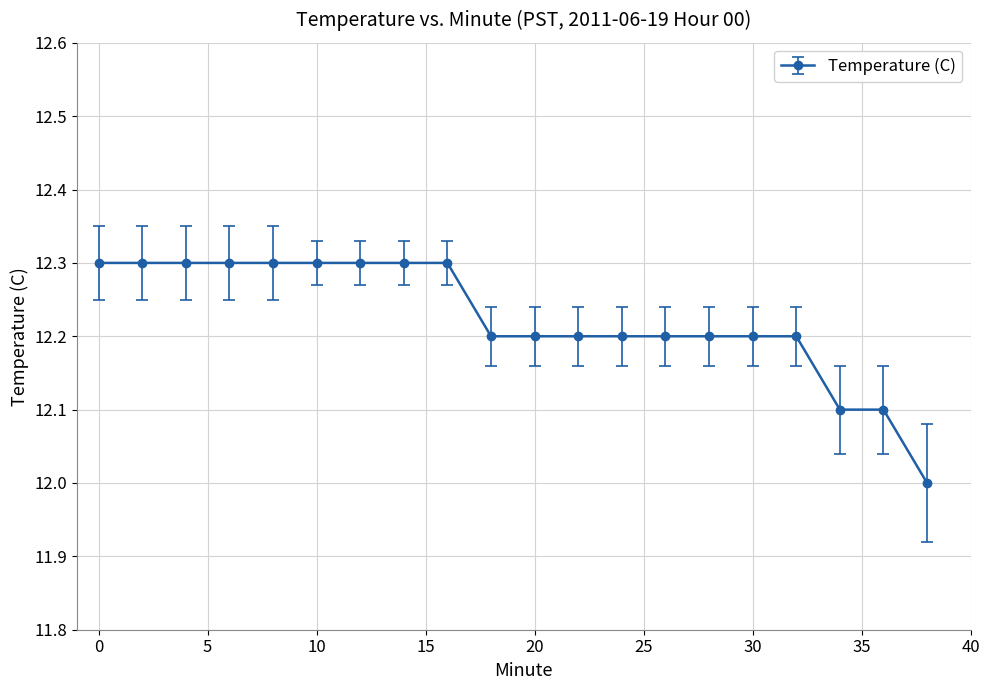

How many values are between 12 and 13?

20